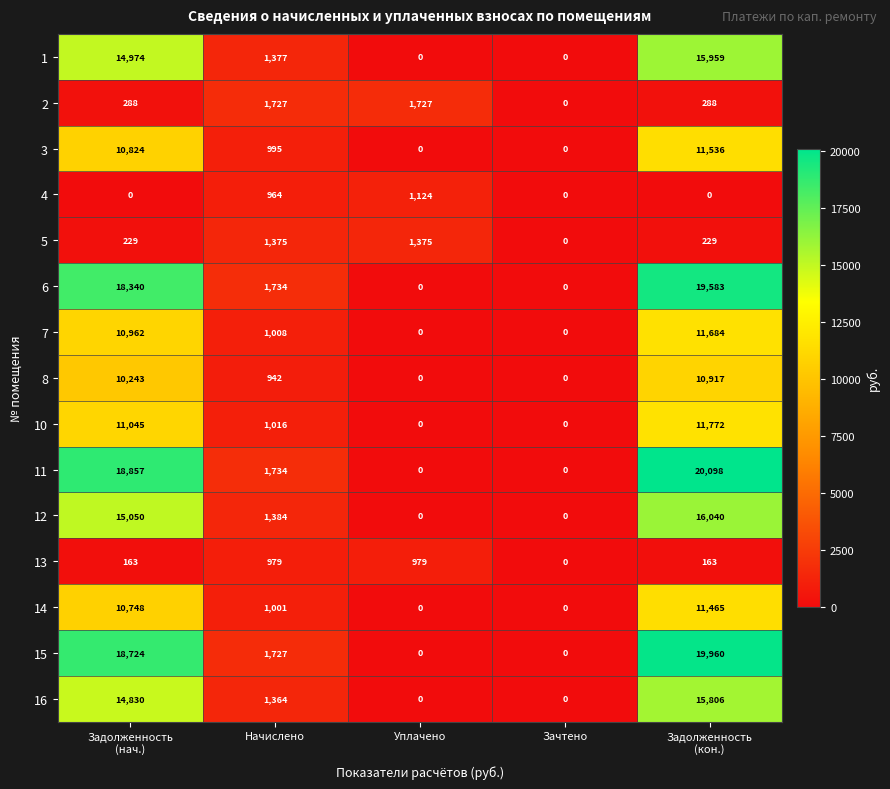

Which series has the widest spread of values?

11